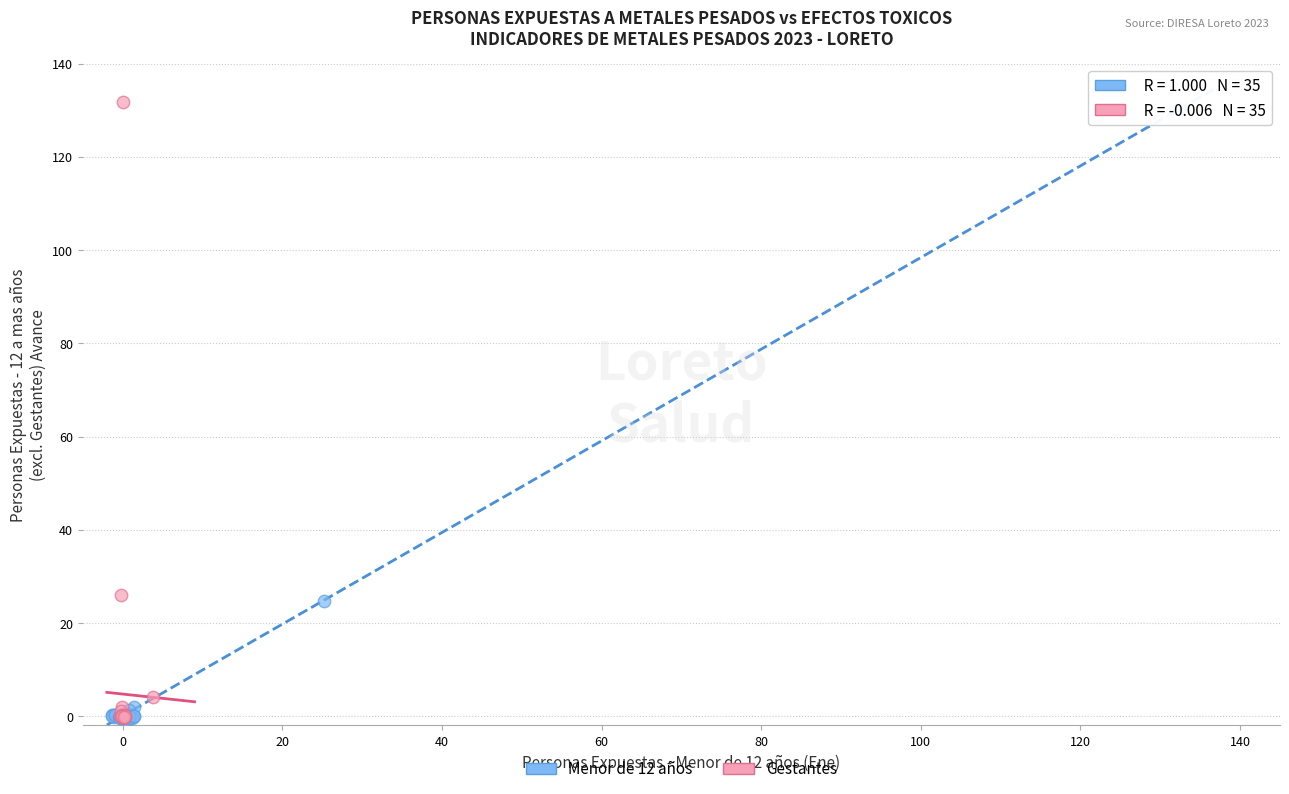

What are all the series names shown in the legend?

Menor de 12 años, Gestantes